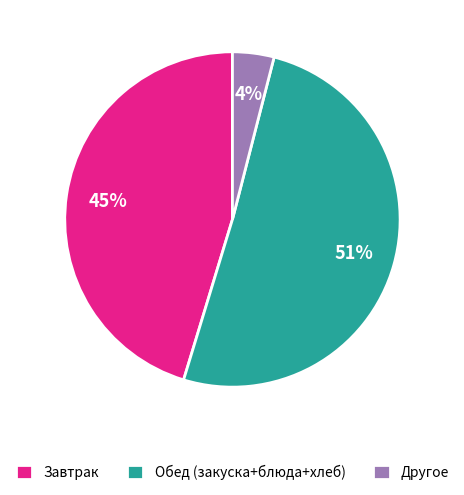

What is the largest slice in the pie chart?

Обед (закуска+блюда+хлеб)